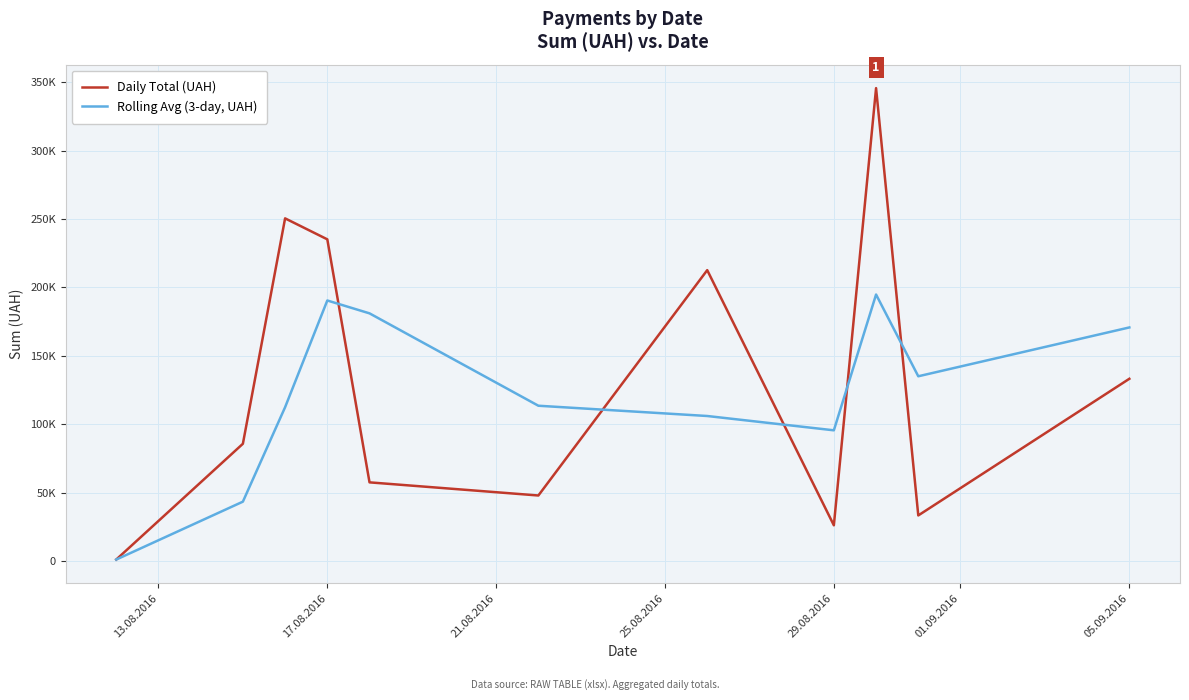

Does the chart display data point markers on the line(s)?

No